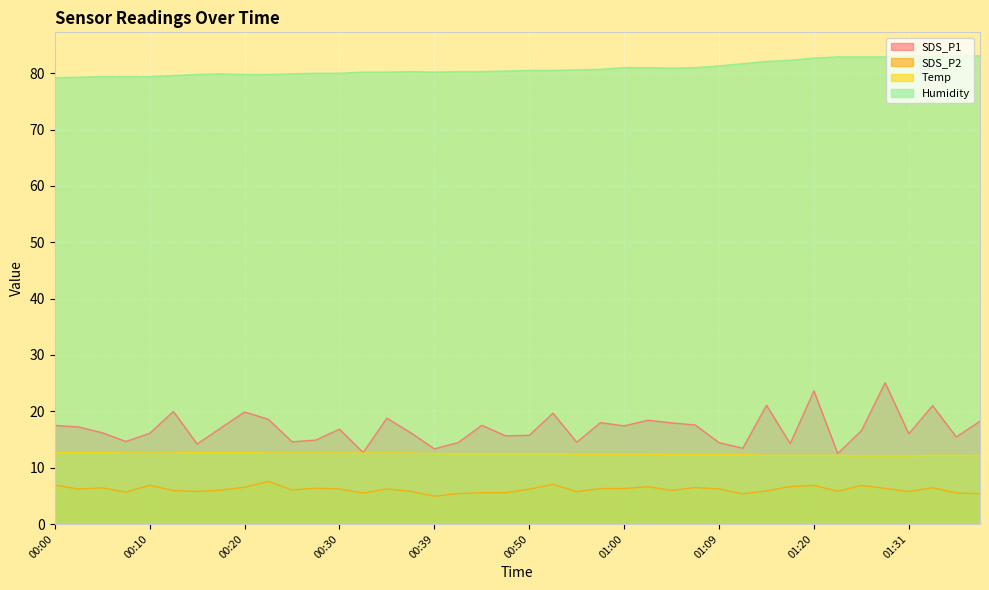

What is the difference between the highest and lowest values at 00:08?

73.8